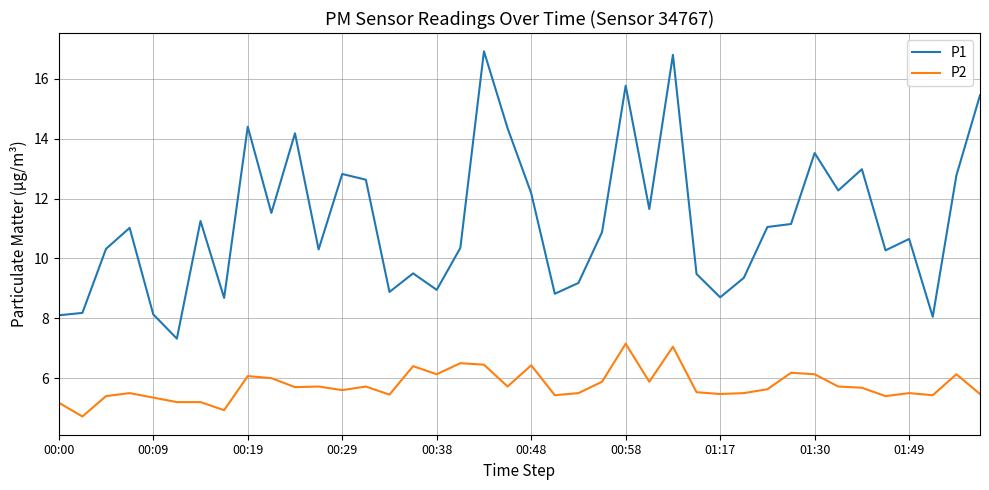

Which series has the largest total across all categories?

P1